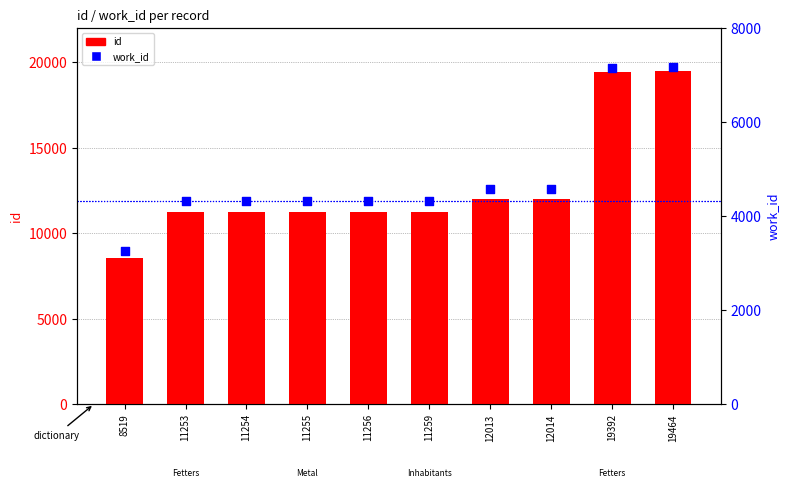

Which series has the largest total across all categories?

id